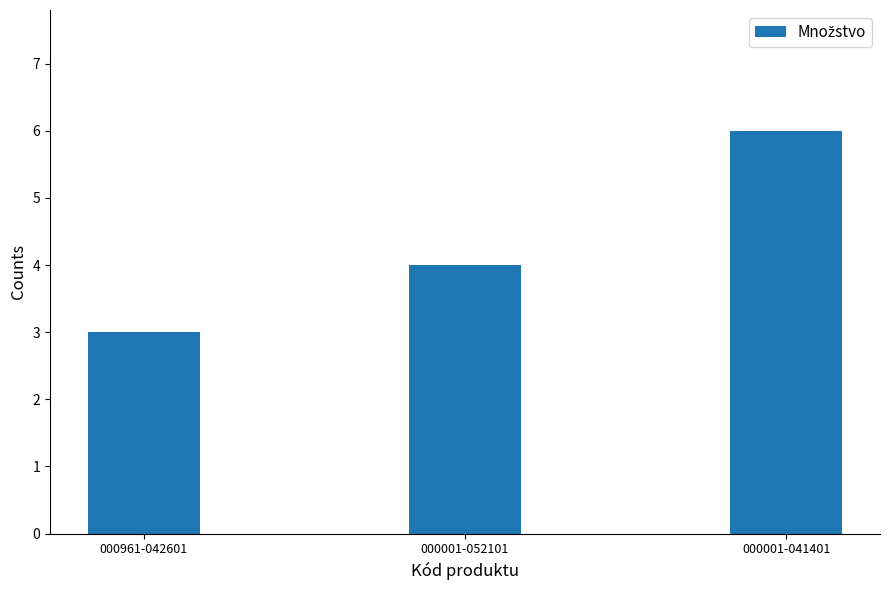

Which has a higher value, 000961-042601 or 000001-052101?

000001-052101